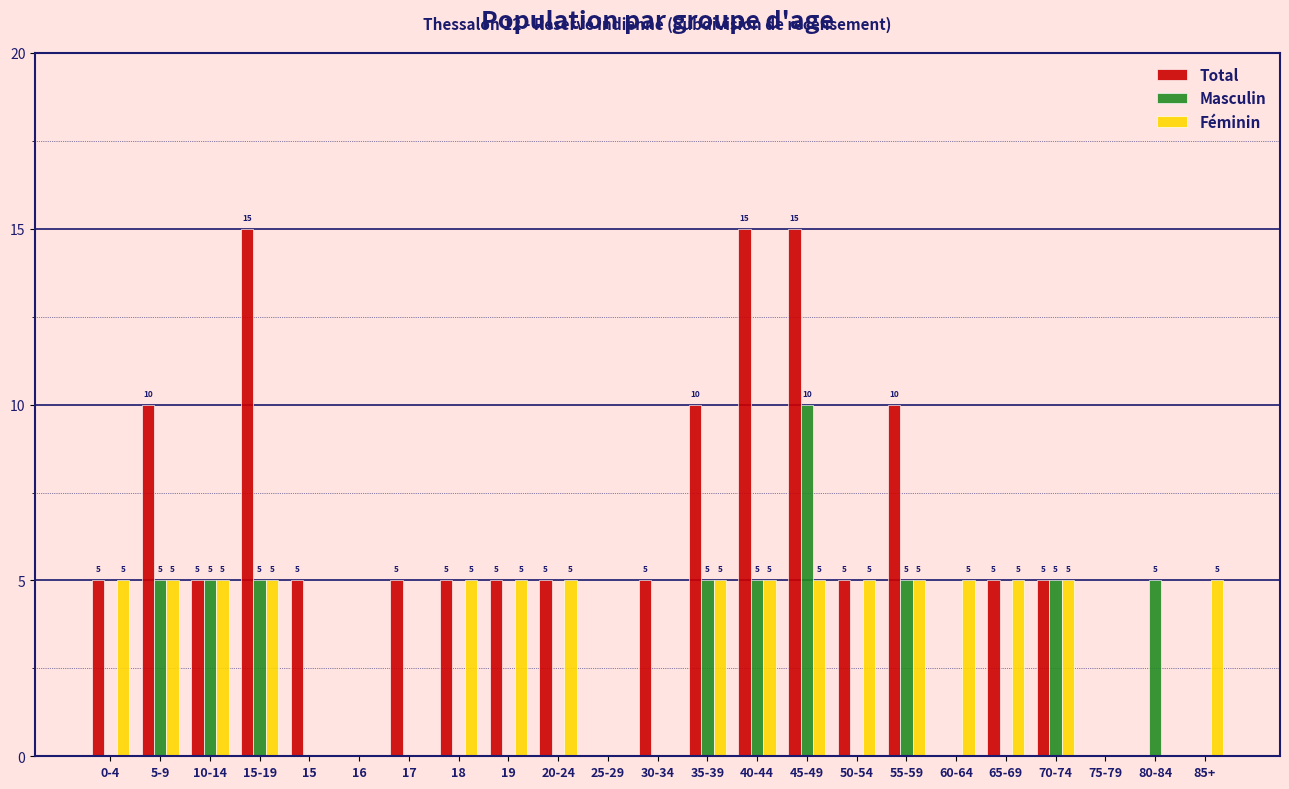

Reading right to left, what are all the values shown in this chart?

Total: 85+=0	80-84=0	75-79=0	70-74=5	65-69=5	60-64=0	55-59=10	50-54=5	45-49=15	40-44=15	35-39=10	30-34=5	25-29=0	20-24=5	19=5	18=5	17=5	16=0	15=5	15-19=15	10-14=5	5-9=10	0-4=5
Masculin: 85+=0	80-84=5	75-79=0	70-74=5	65-69=0	60-64=0	55-59=5	50-54=0	45-49=10	40-44=5	35-39=5	30-34=0	25-29=0	20-24=0	19=0	18=0	17=0	16=0	15=0	15-19=5	10-14=5	5-9=5	0-4=0
Féminin: 85+=5	80-84=0	75-79=0	70-74=5	65-69=5	60-64=5	55-59=5	50-54=5	45-49=5	40-44=5	35-39=5	30-34=0	25-29=0	20-24=5	19=5	18=5	17=0	16=0	15=0	15-19=5	10-14=5	5-9=5	0-4=5